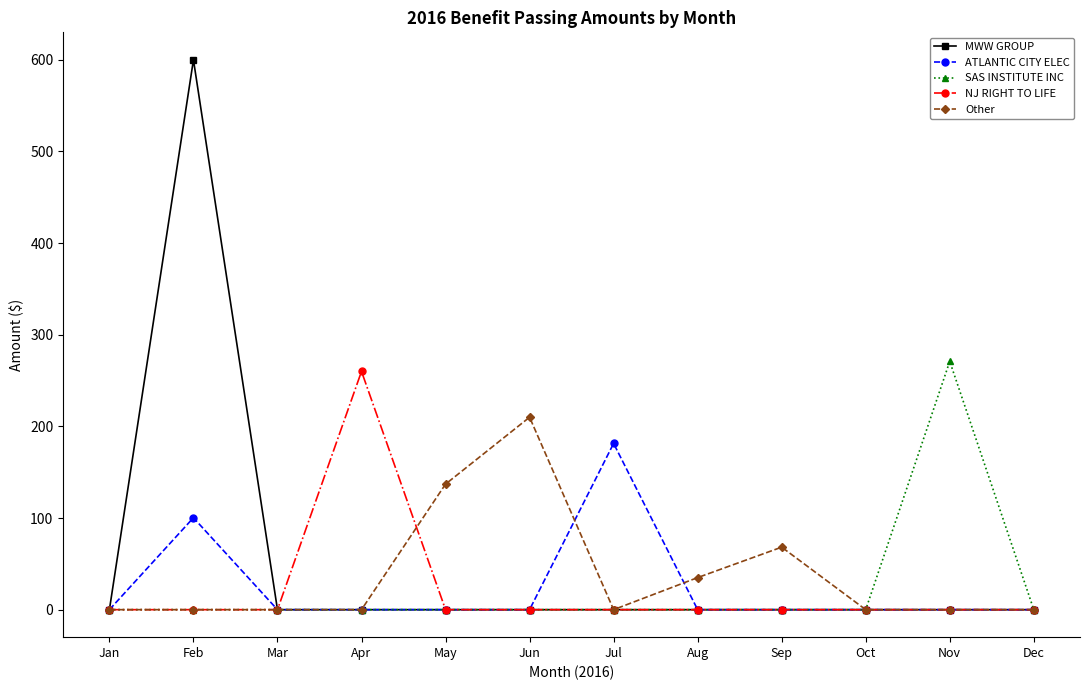

How many lines are shown in the chart?

5